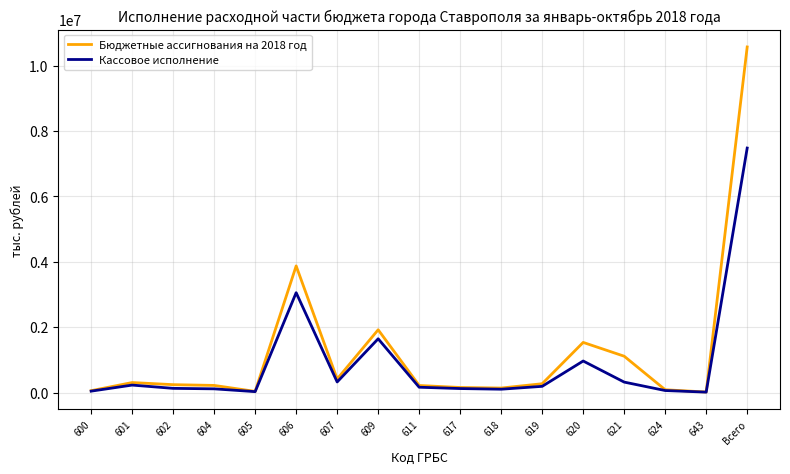

Rank the series by their maximum value, from lowest to highest.

Кассовое исполнение, Бюджетные ассигнования на 2018 год